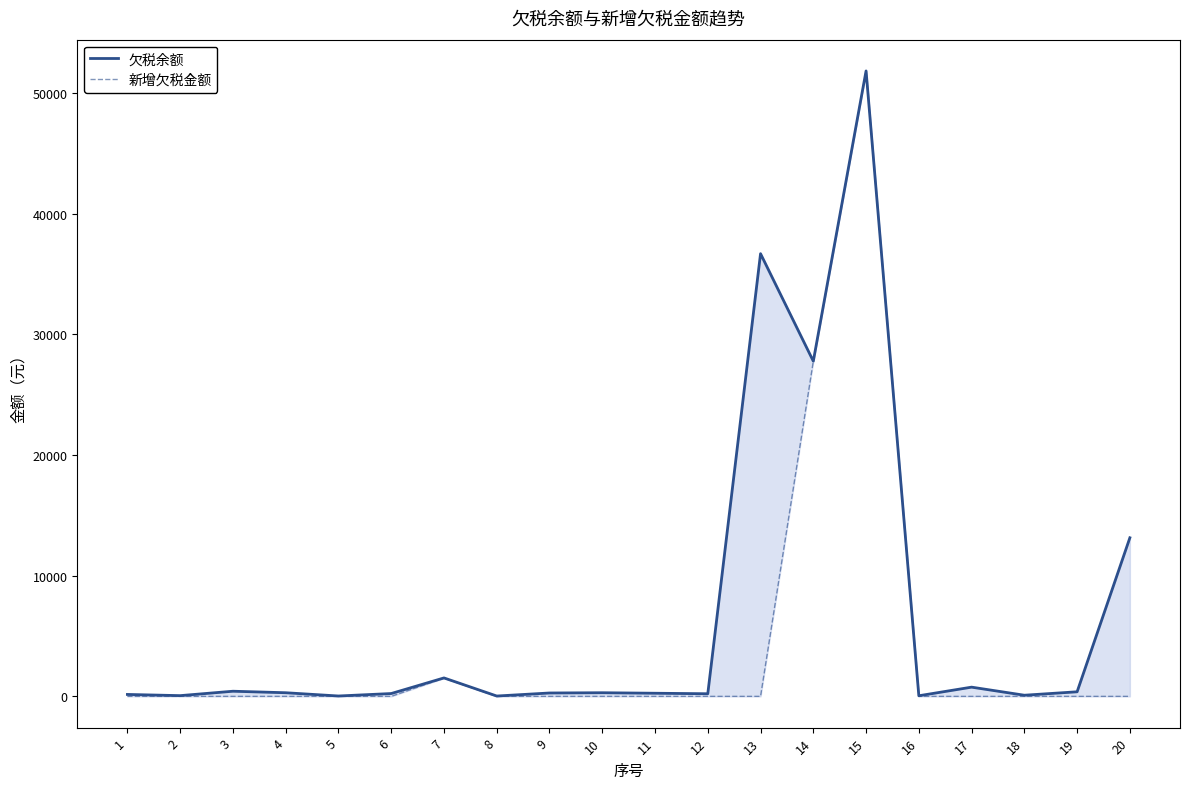

List the series in order of their peak value, lowest first.

欠税余额, 新增欠税金额